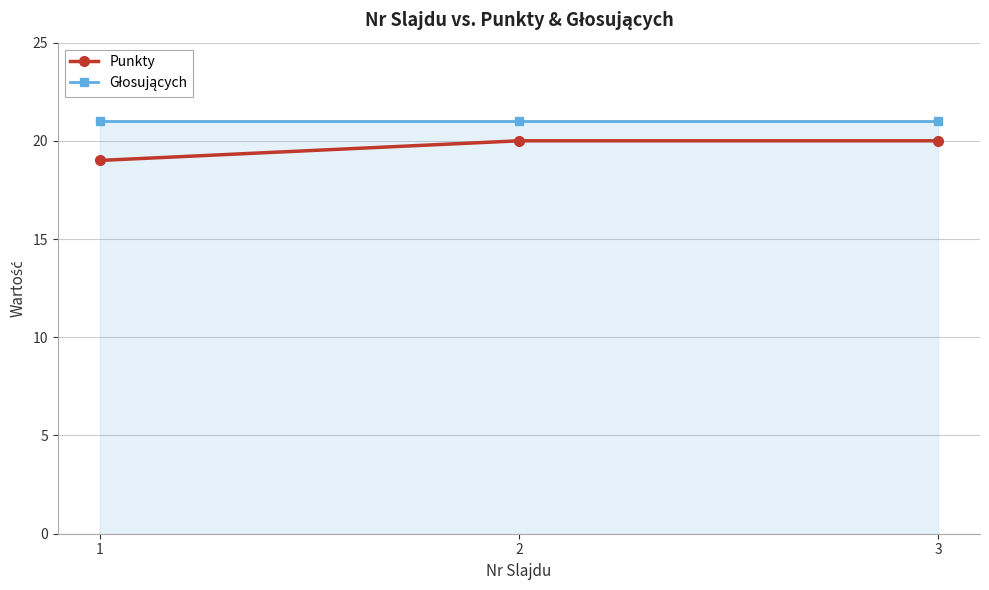

How many lines are shown in the chart?

2